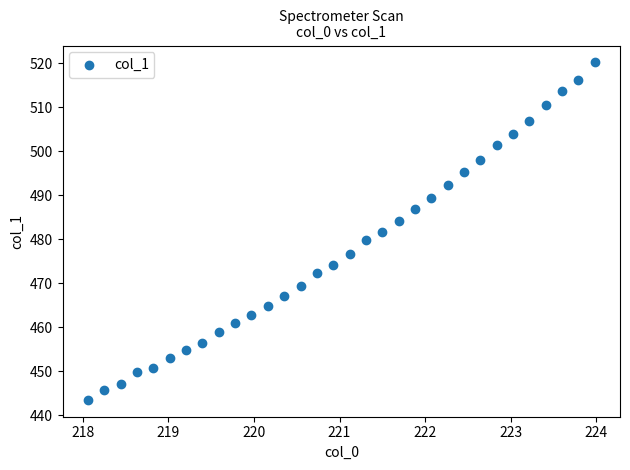

What is the range of Y values (max minus min)?

76.7